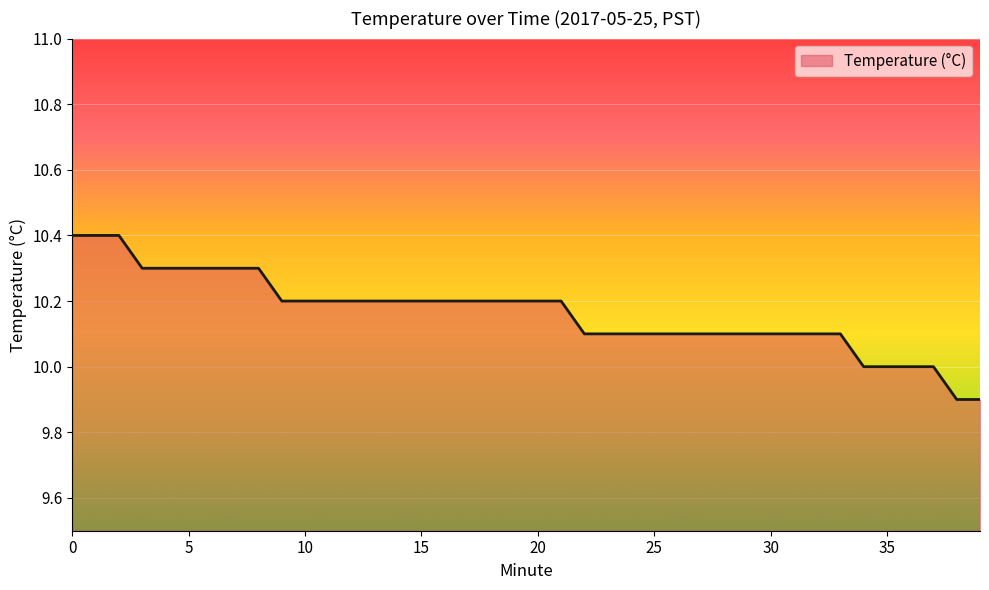

Does the chart have visible grid lines?

Yes